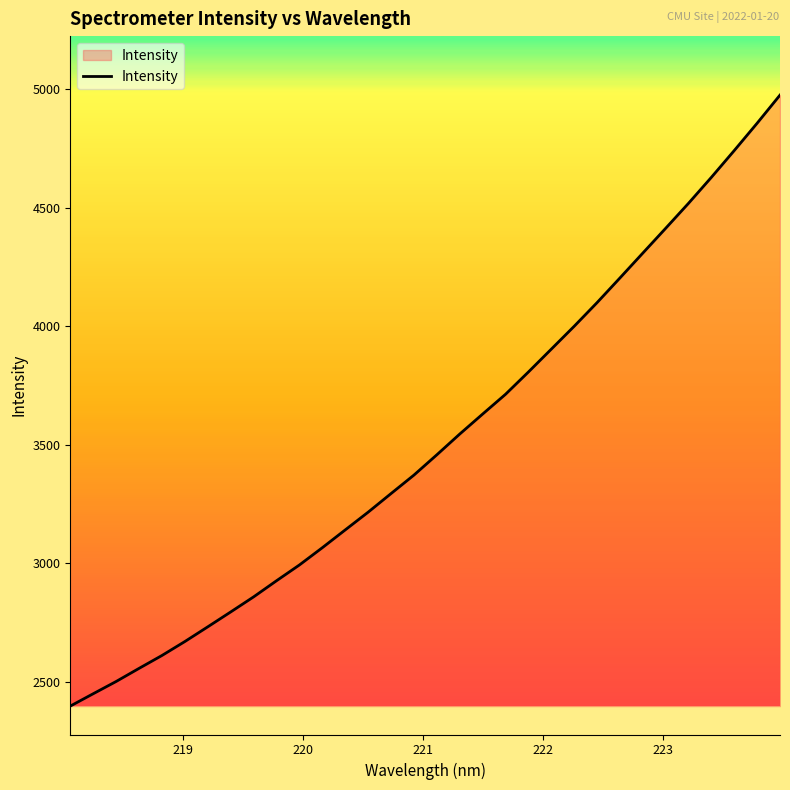

What is the difference between the maximum and minimum values?

2577.0